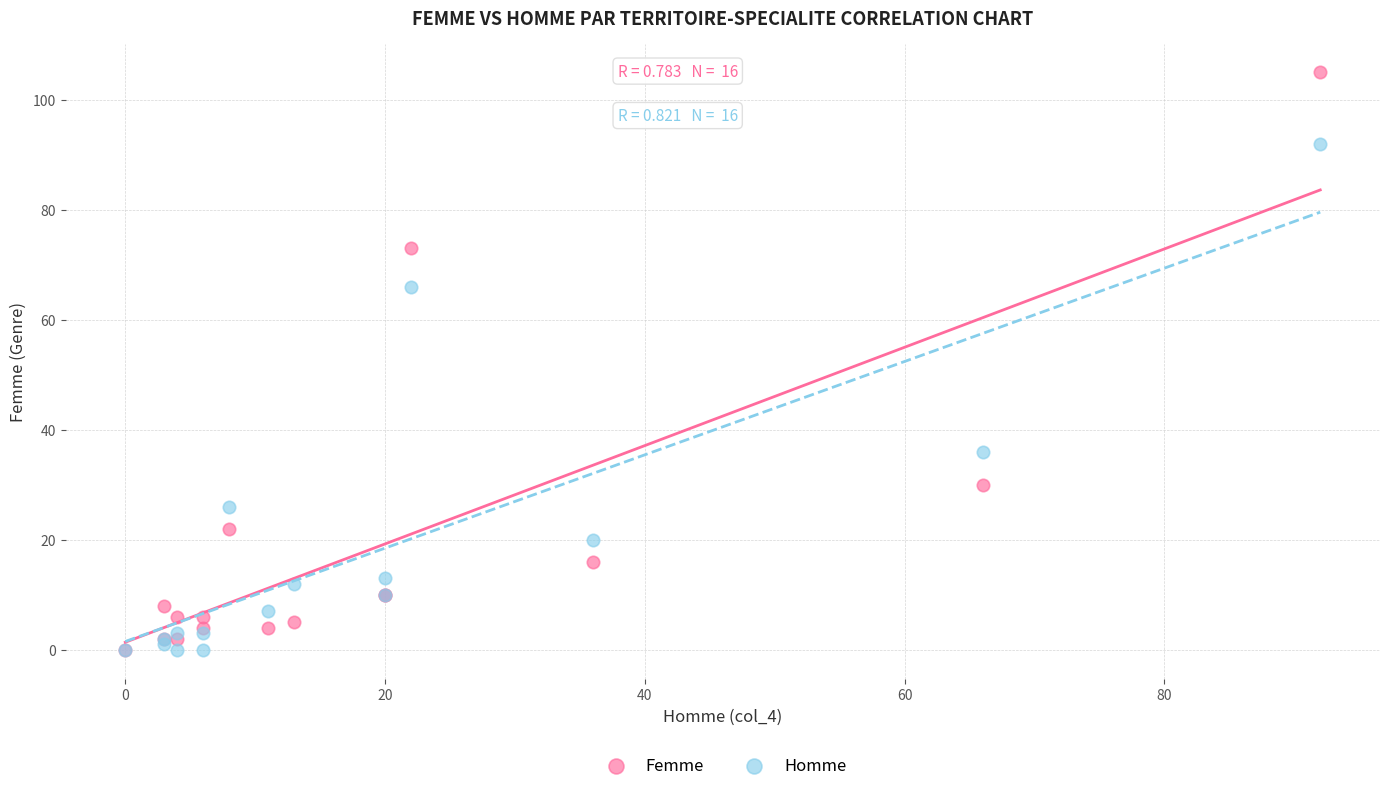

Which series reaches the maximum Y coordinate?

Femme